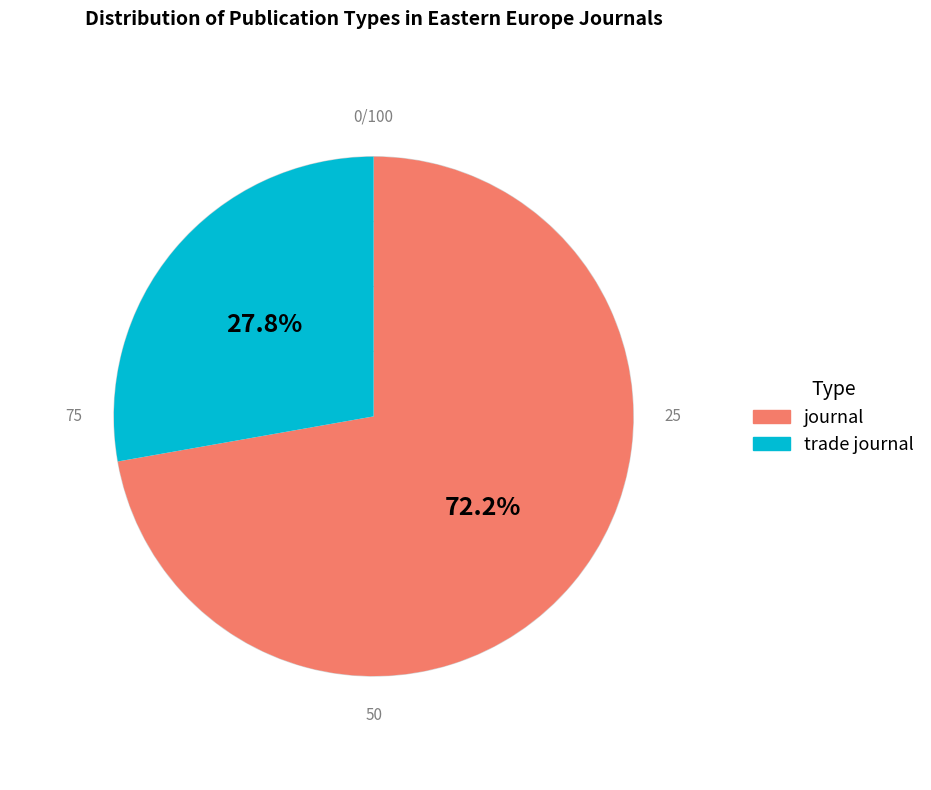

To the nearest percent, what is the difference between the largest and smallest slice percentages?

44%